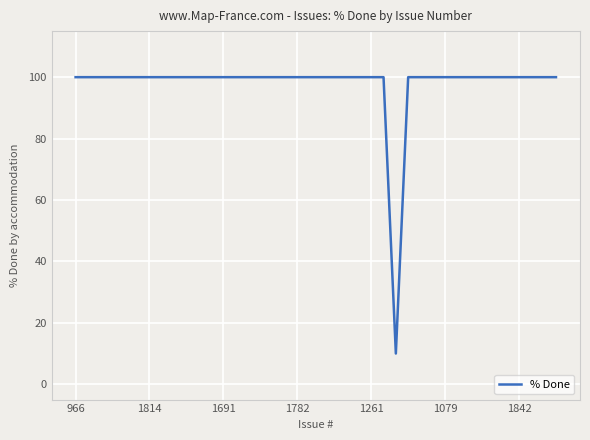

What is the difference between the maximum and minimum values?

90